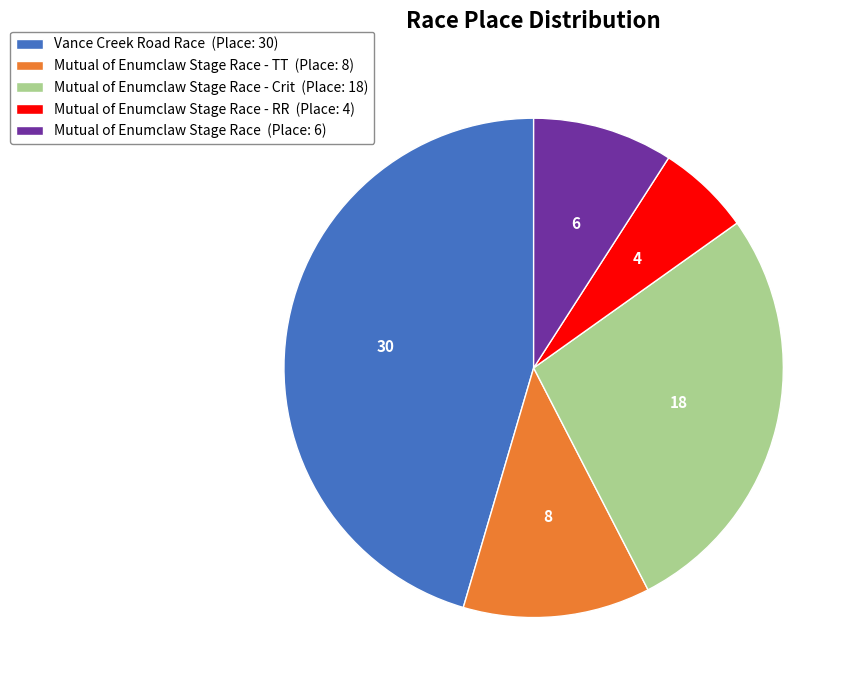

Is it true that Mutual of Enumclaw Stage Race - RR (Place: 4) is 1% of the pie?

False